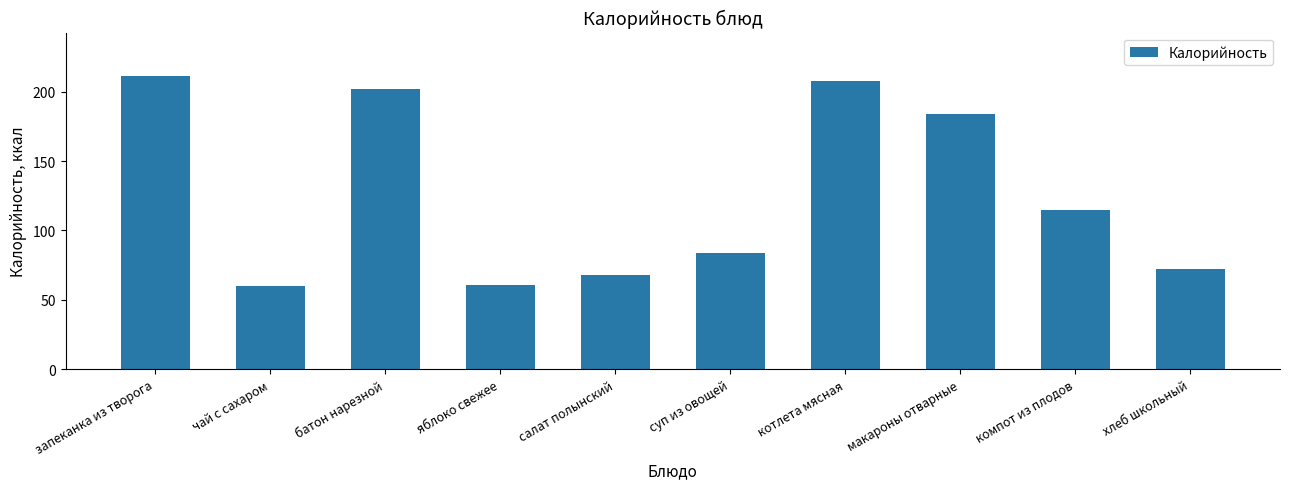

What is the label of the 8th bar from the left?

макароны отварные